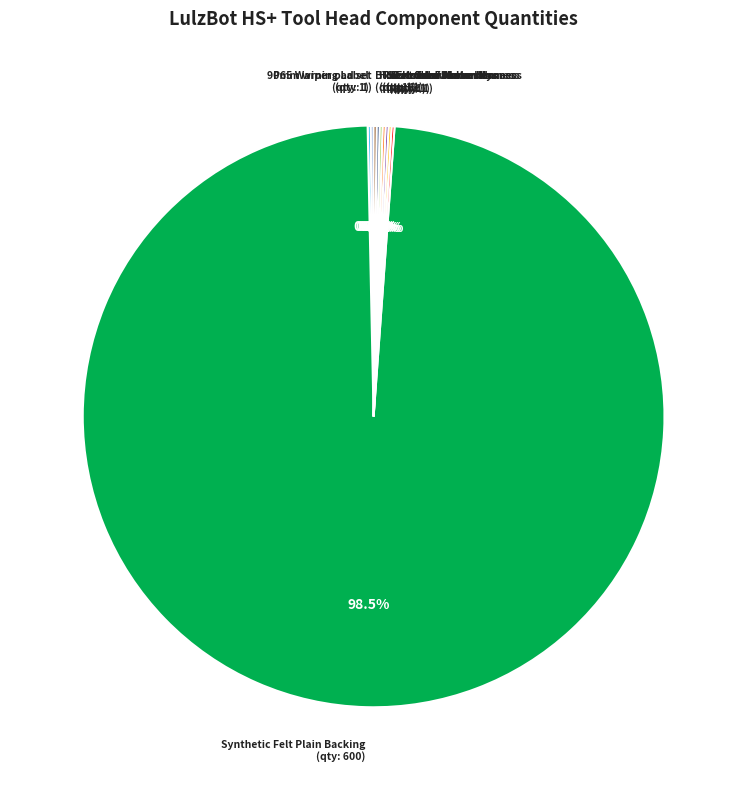

Is there any slice that represents more than half of the pie?

Yes